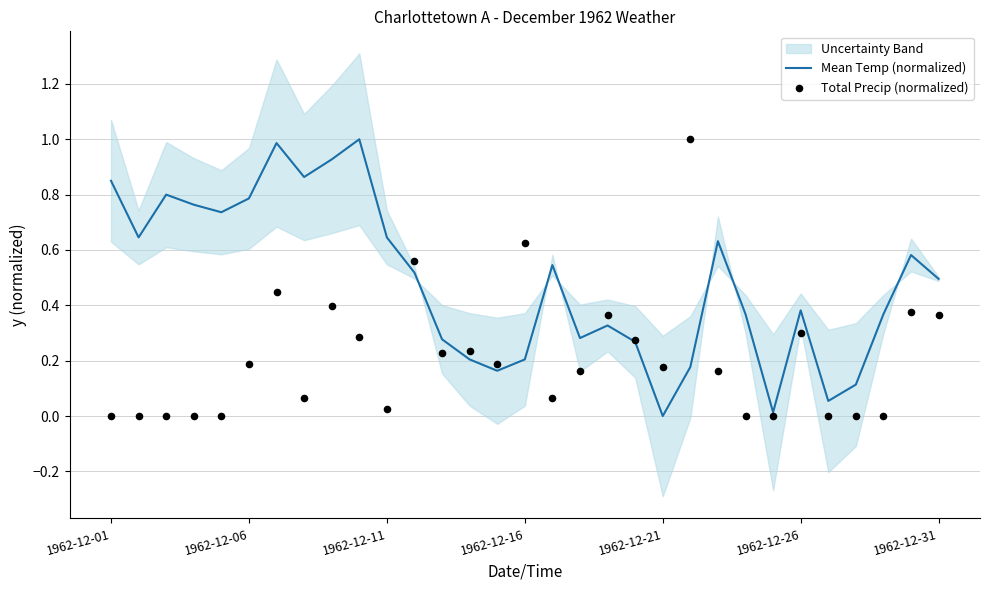

Which series reaches the minimum Y coordinate?

Mean Temp (normalized)